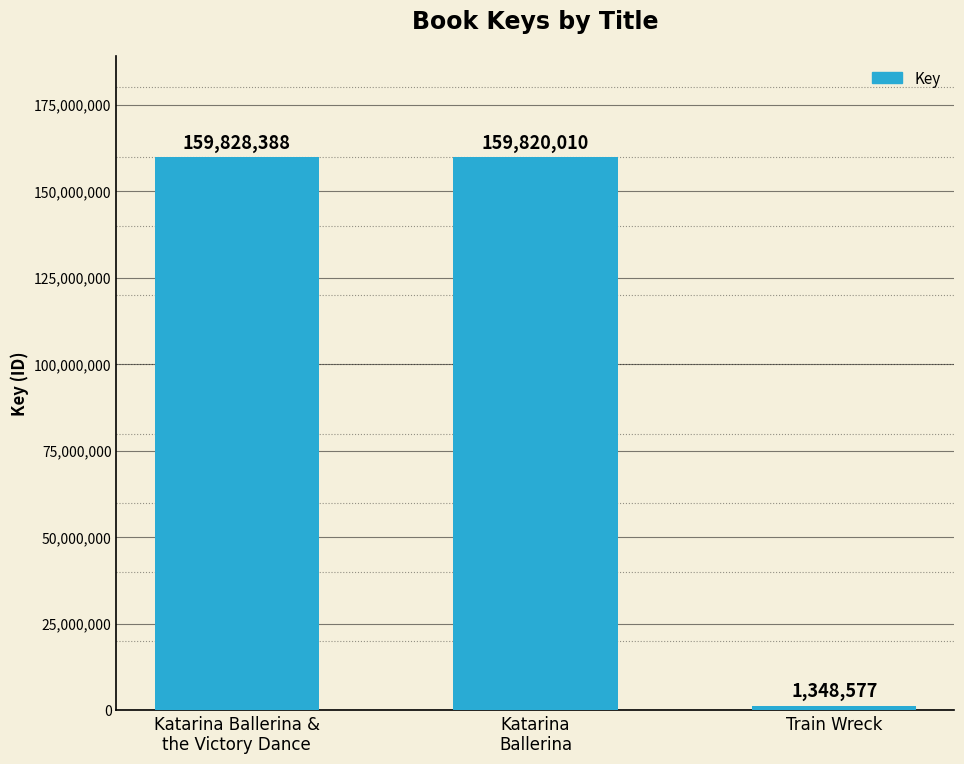

What is the greatest value displayed?

159828388